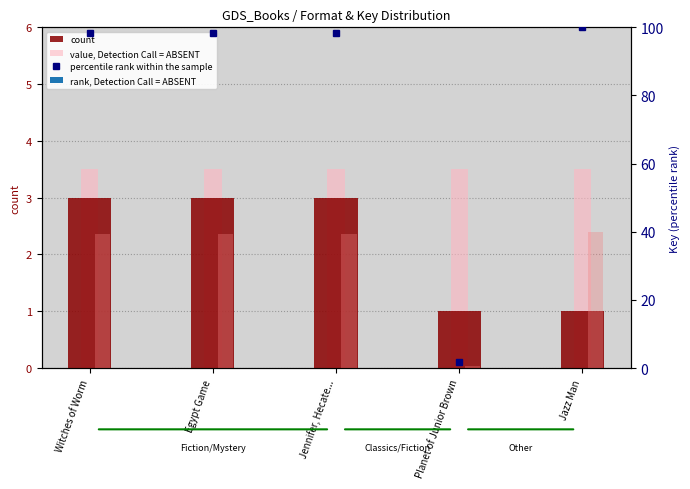

What is the approximate value of value, Detection Call = ABSENT at Egypt Game?

3.5